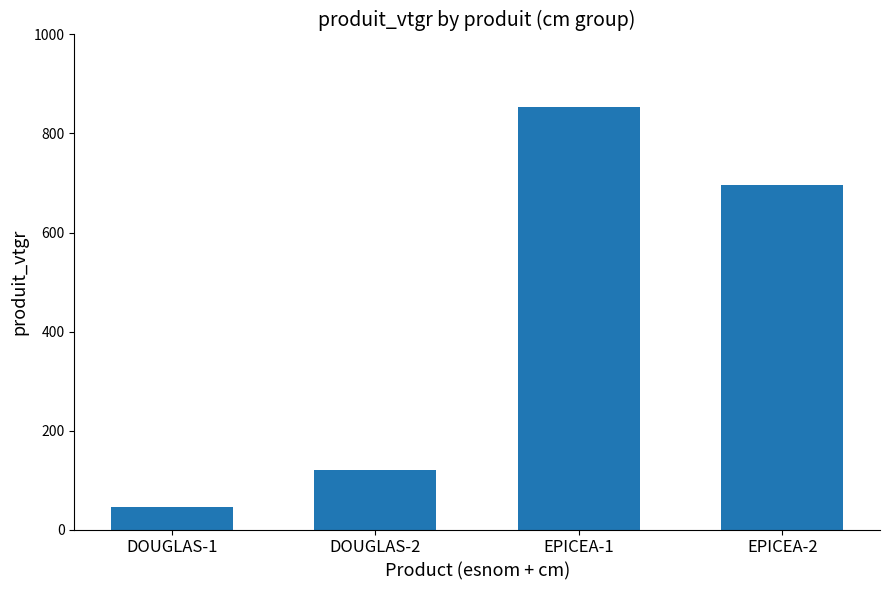

What is the sum of all values?

1715.8